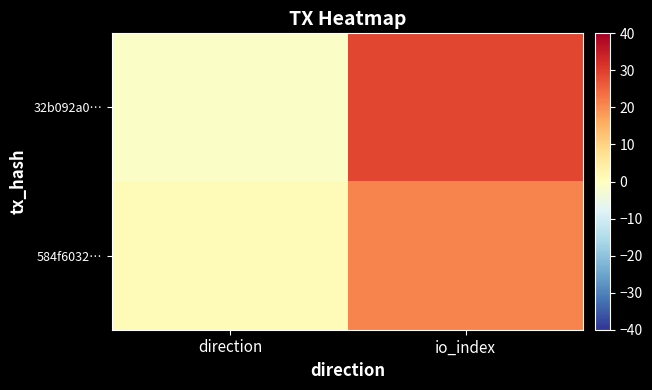

Reading left to right, what are all the values shown in this chart?

32b092a0…: direction=-1	io_index=29
584f6032…: direction=1	io_index=21